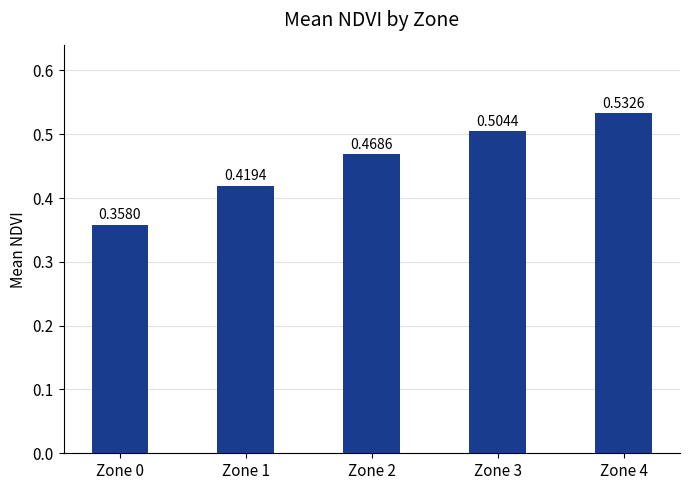

List the labels in order of value, smallest first.

Zone 0, Zone 1, Zone 2, Zone 3, Zone 4